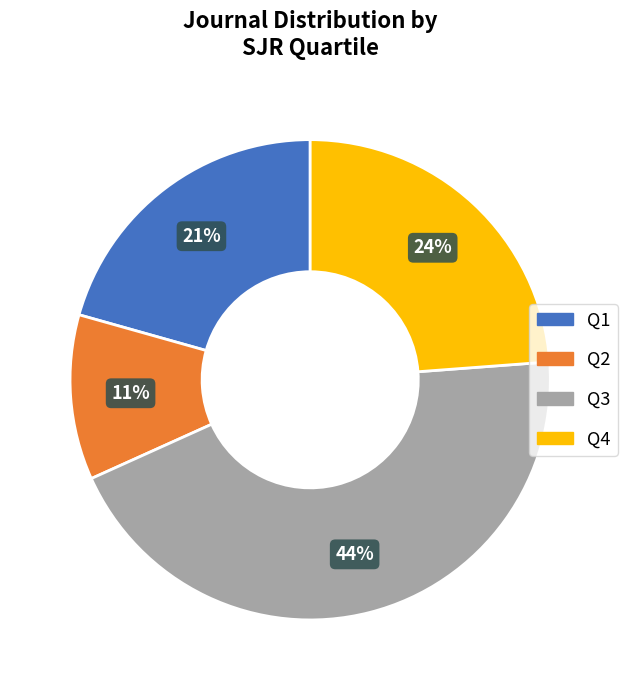

Combined, do Q3 and Q4 account for over 50%?

Yes